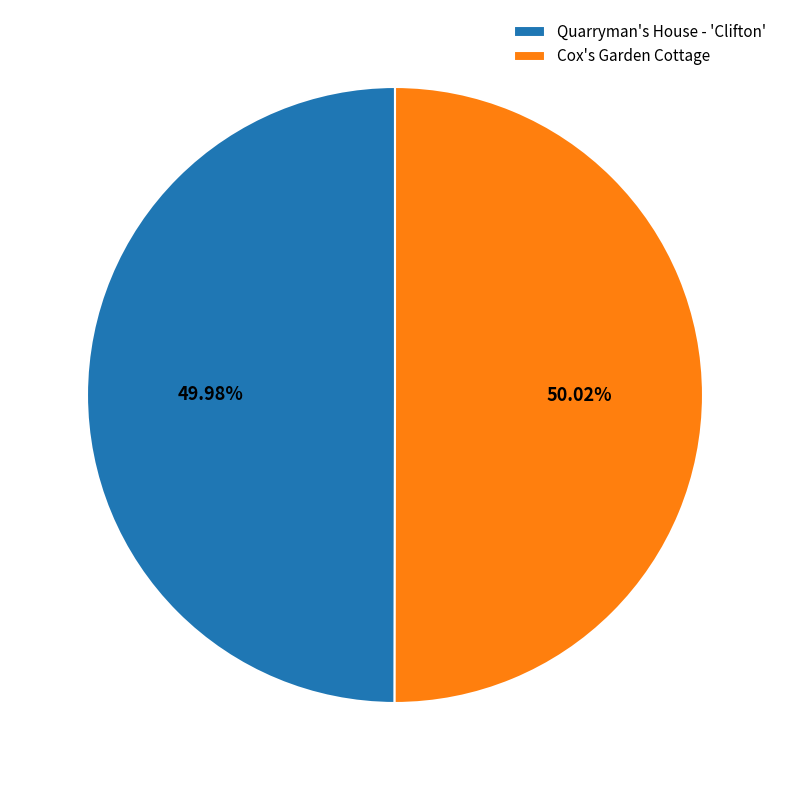

To the nearest percent, what percentage of the pie is Quarryman's House - 'Clifton'?

50%